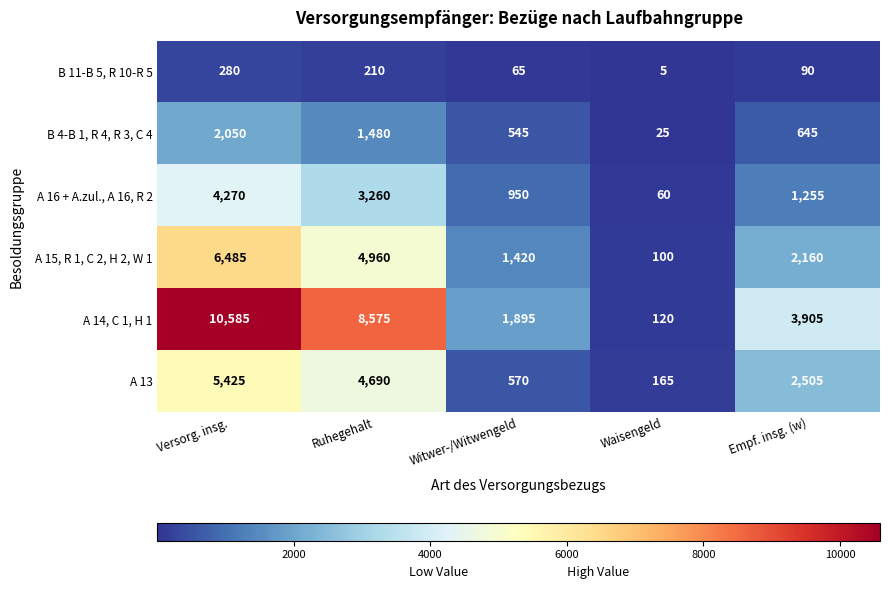

The B 4-B 1, R 4, R 3, C 4 series shows 3057 at Versorg. insg.. True or false?

False